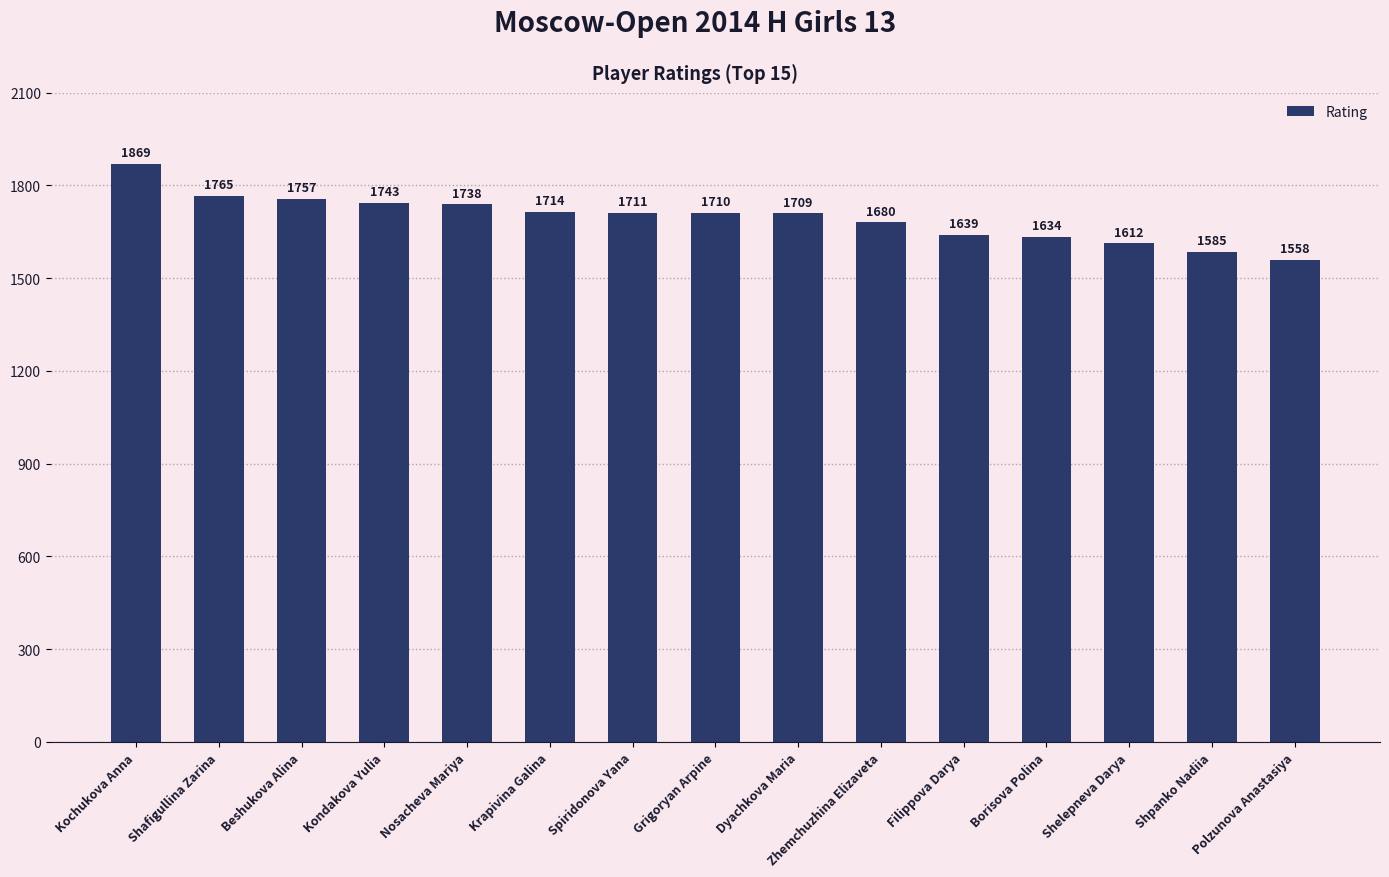

At which category does the chart reach its minimum across all series?

Polzunova Anastasiya